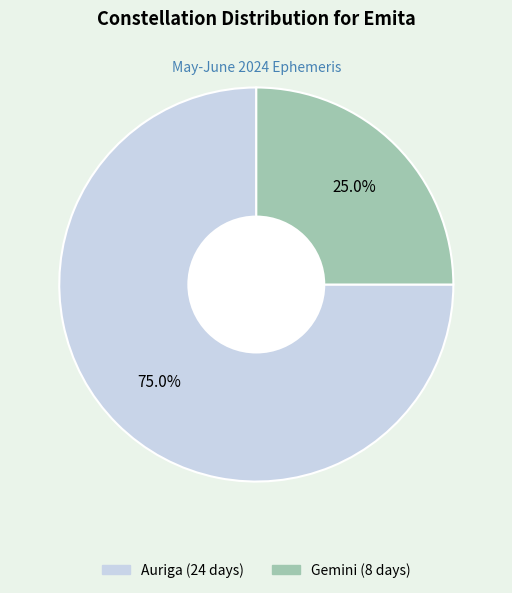

What is the largest slice in the pie chart?

Auriga